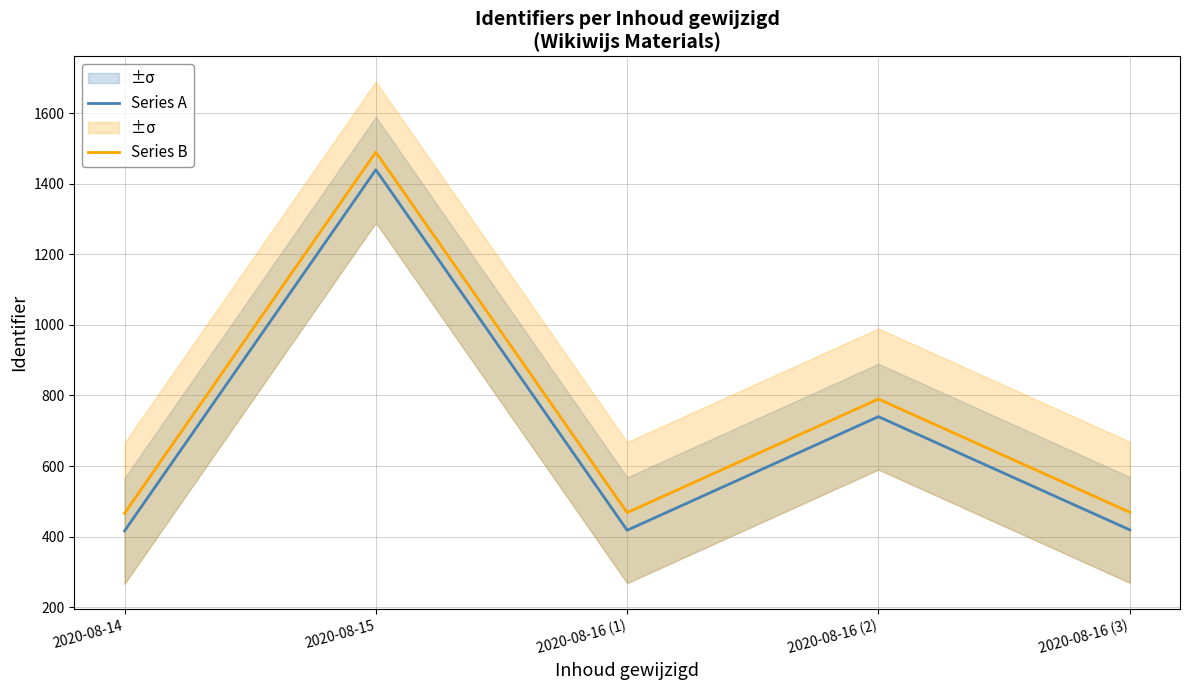

At which label does Series A first exceed 419?

2020-08-15